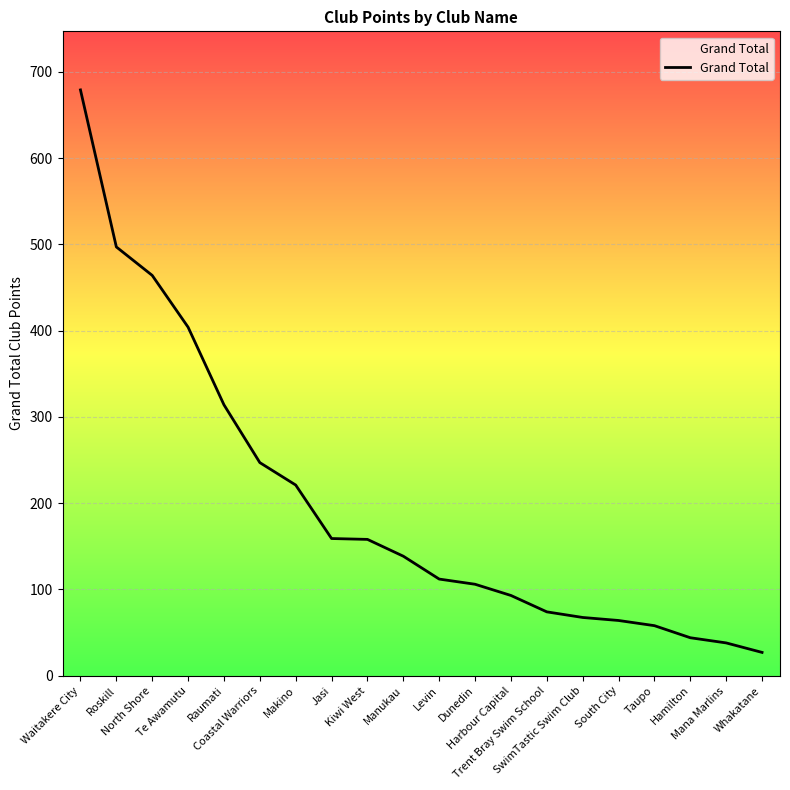

Which label corresponds to the largest value in the chart?

Waitakere City